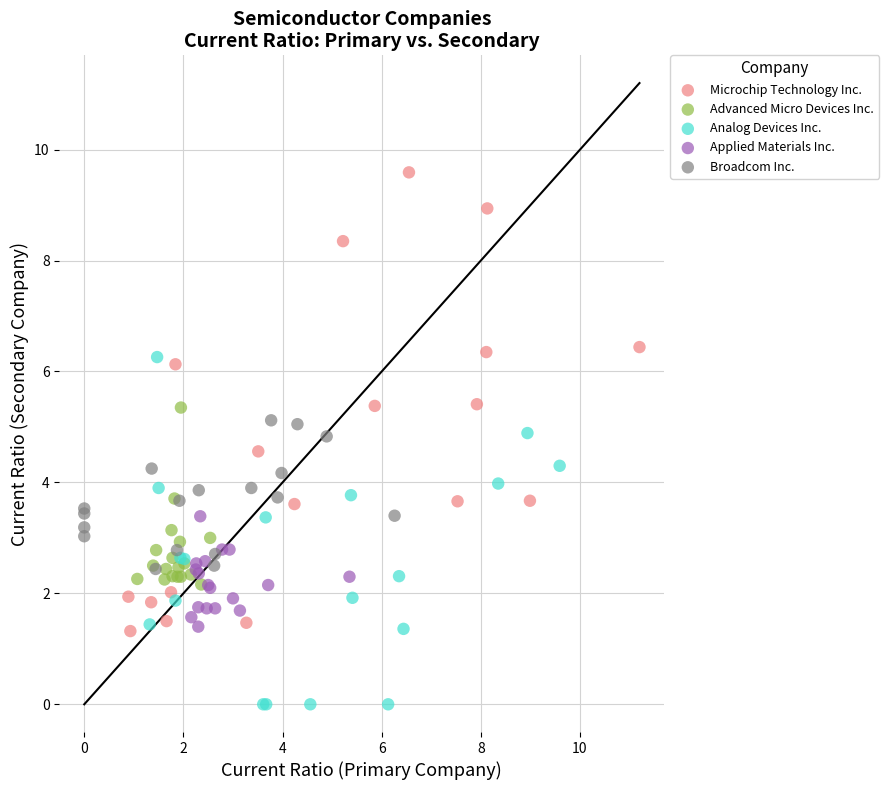

Which series reaches the maximum Y coordinate?

Microchip Technology Inc.